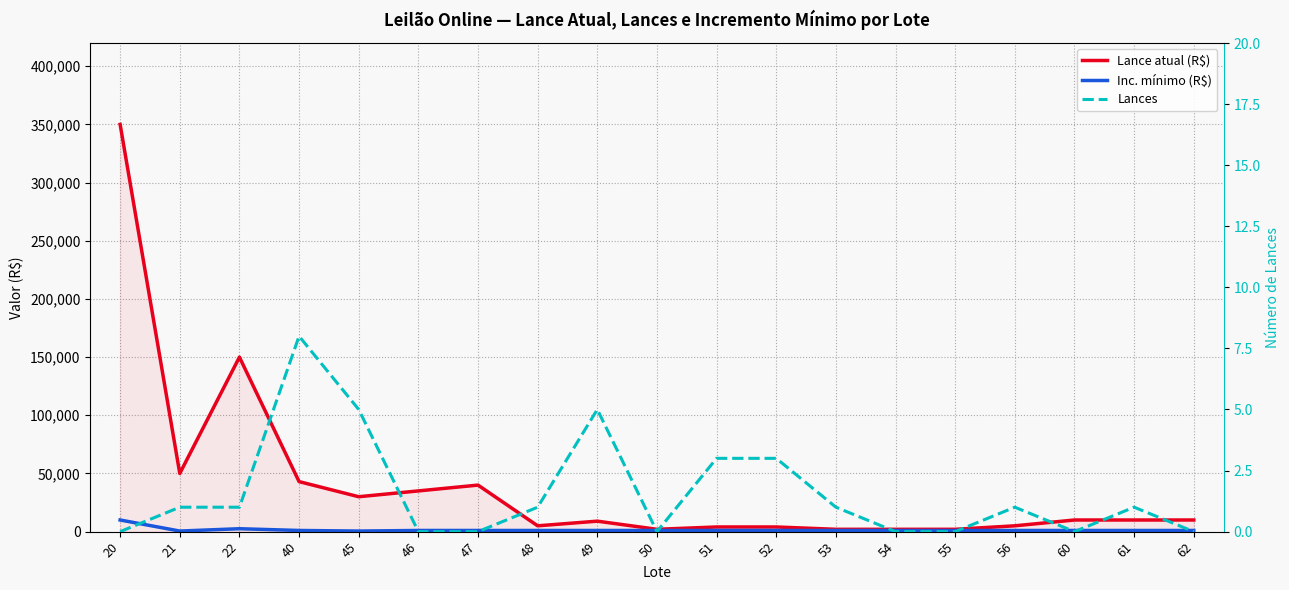

How many values in the Lance atual (R$) series are below 10000?

9